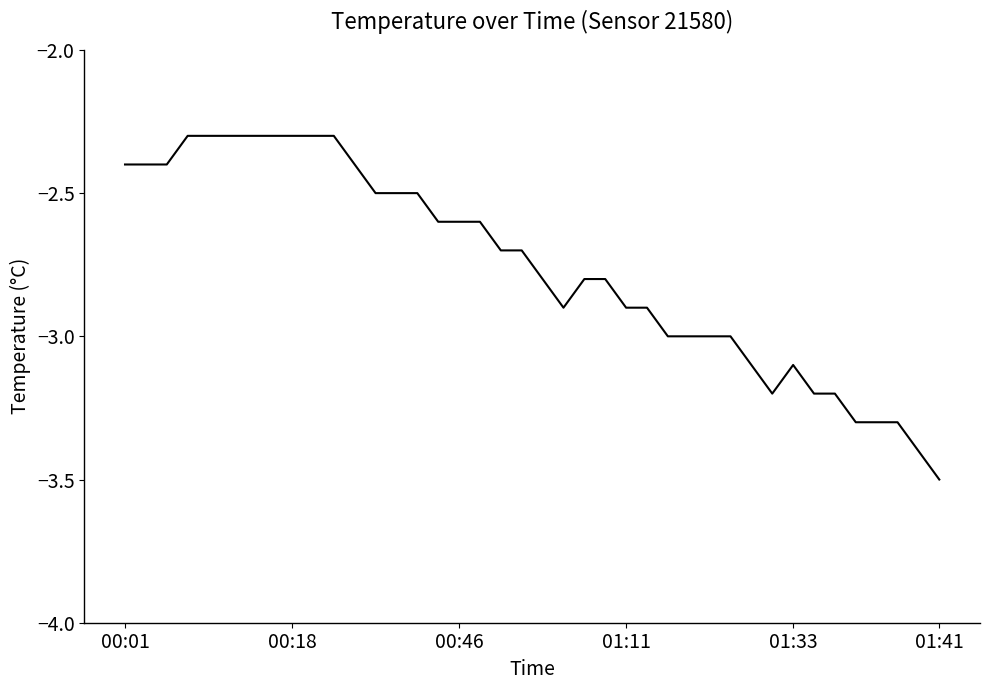

What is the maximum value shown in the chart?

-2.3